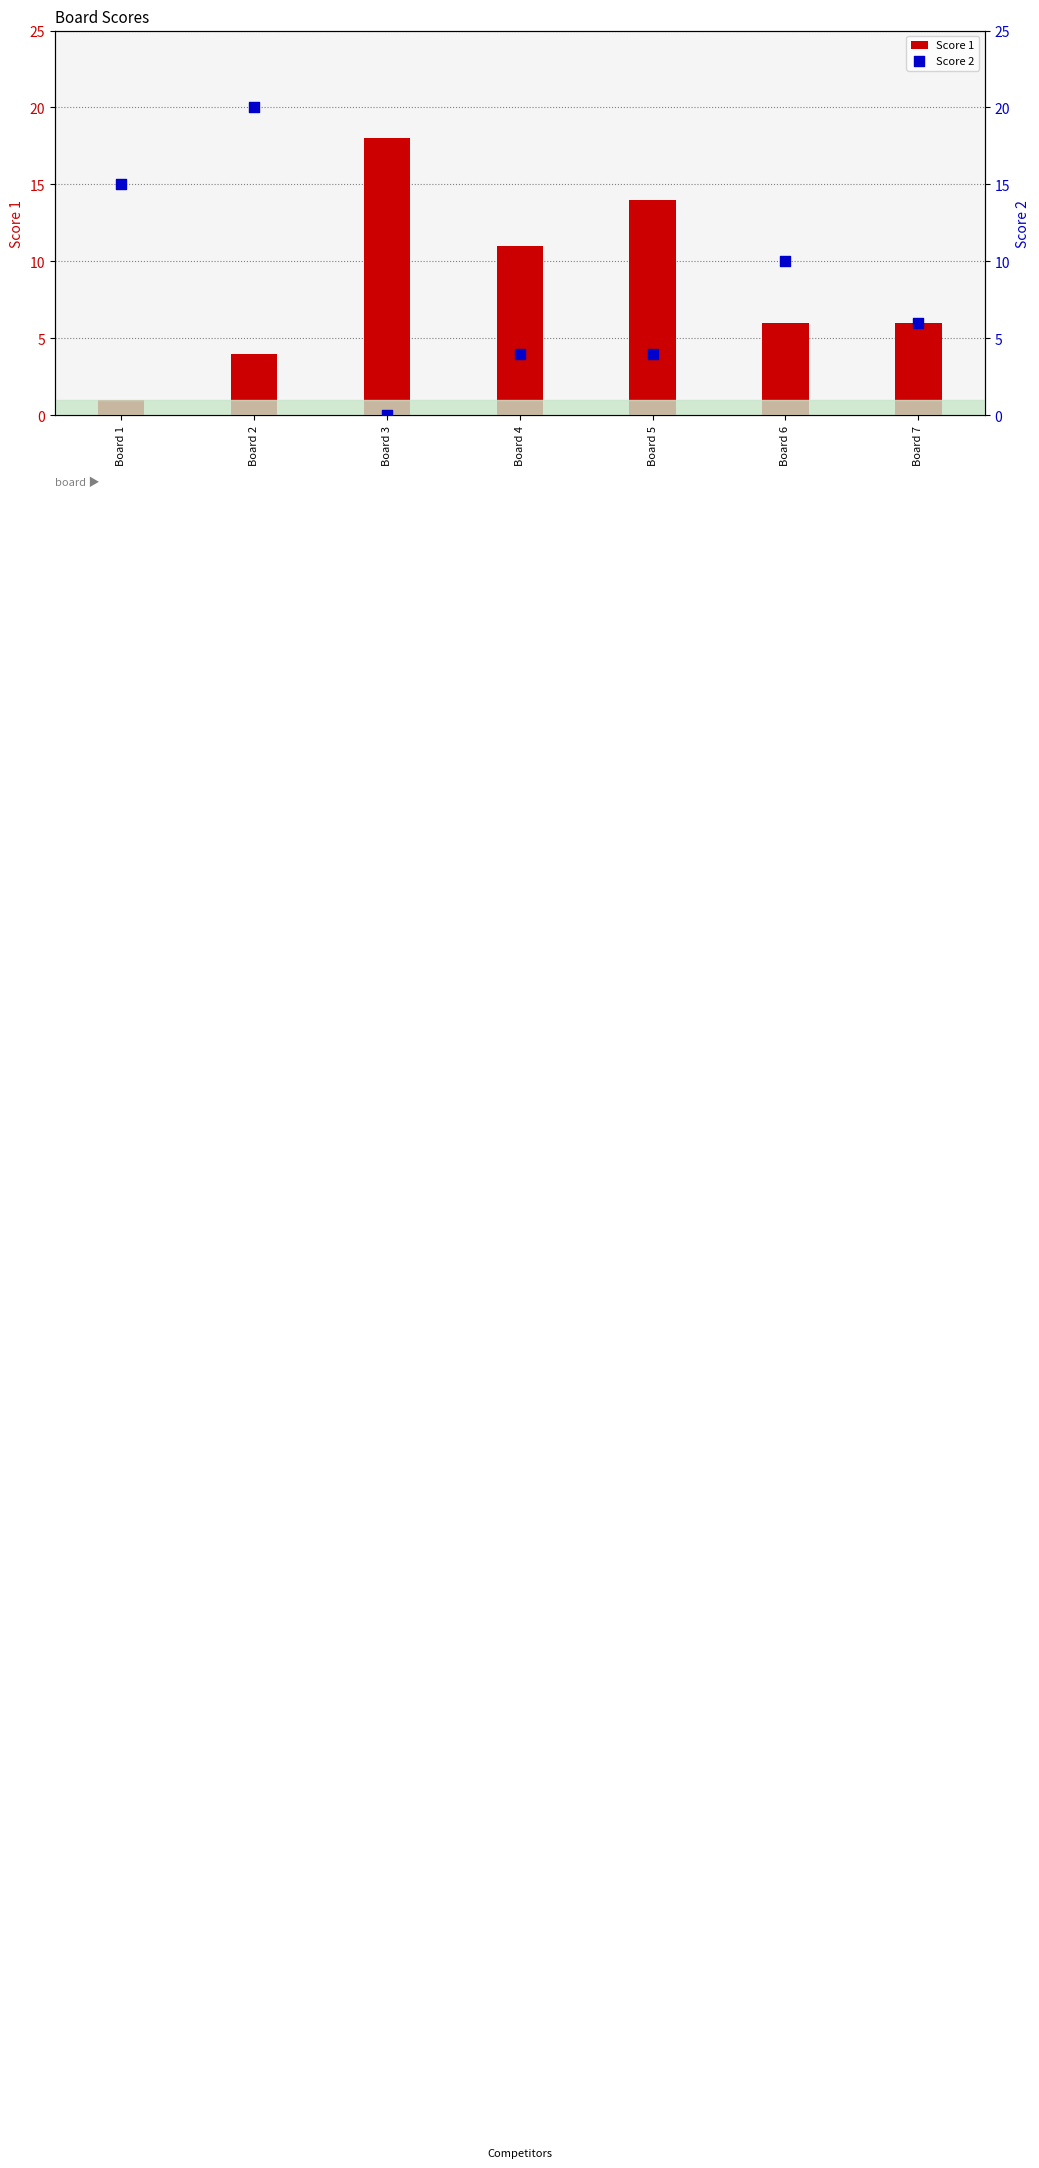

Which series has the largest total across all categories?

Score 1